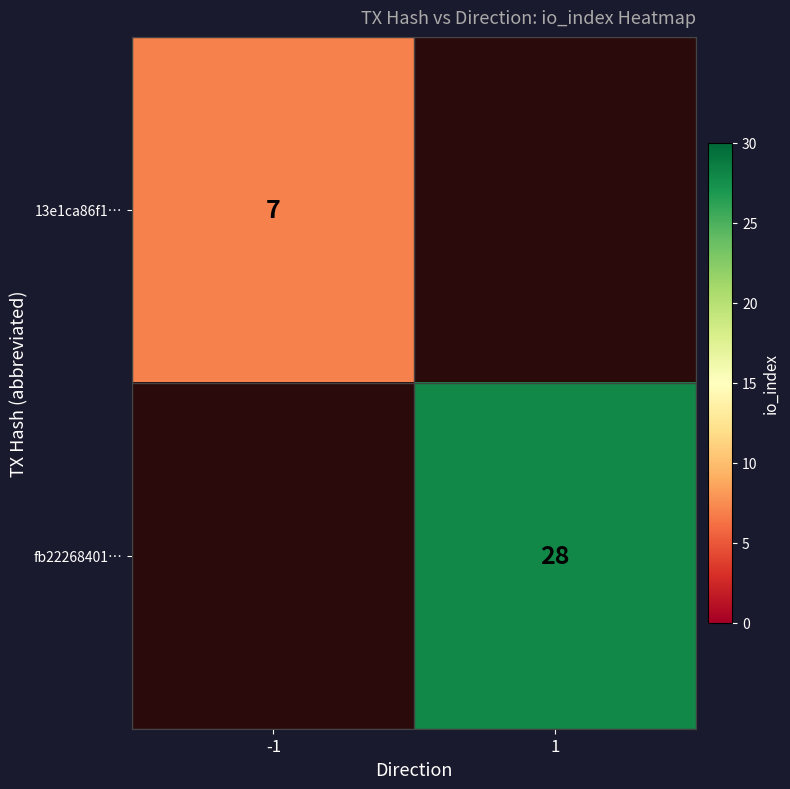

The 13e1ca86f1… series shows 7 at -1. True or false?

True